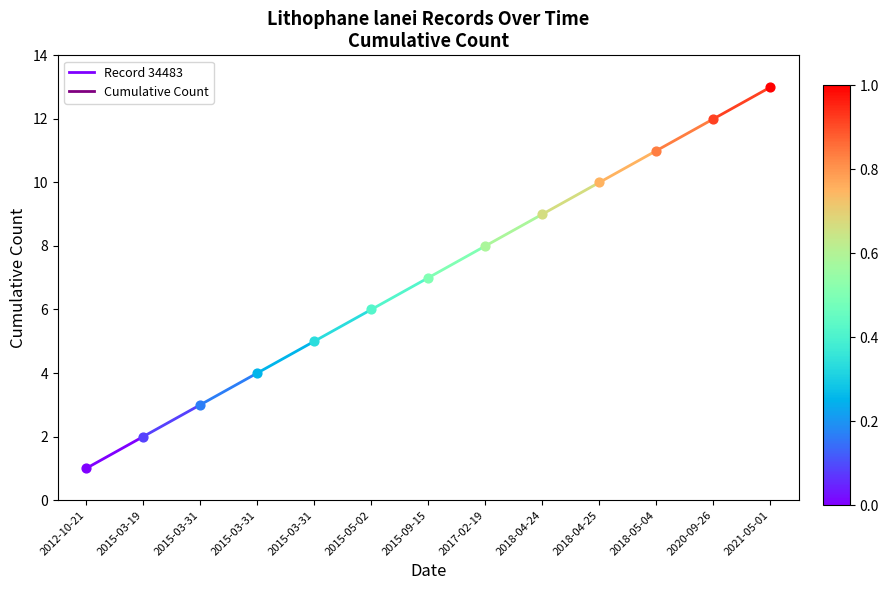

What is the change in value from 2012-10-21 to 2015-03-19?

+1